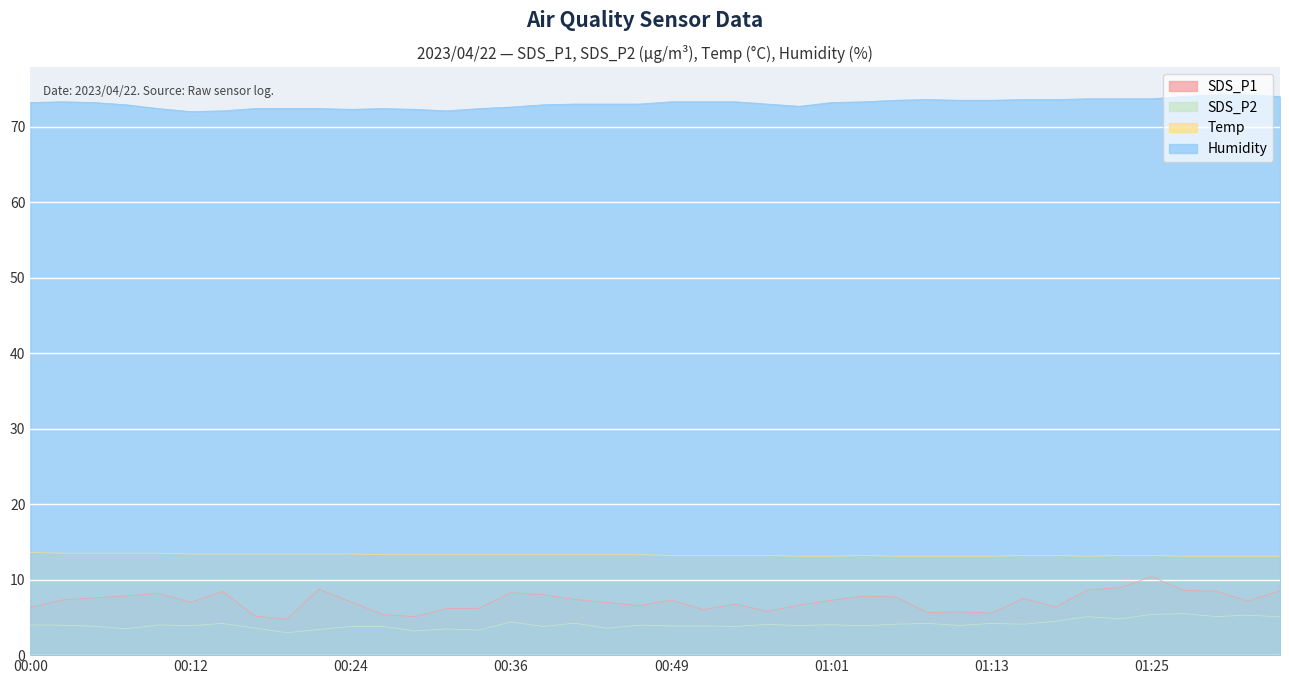

The value of Humidity at 00:10 is 72.4. True or false?

True